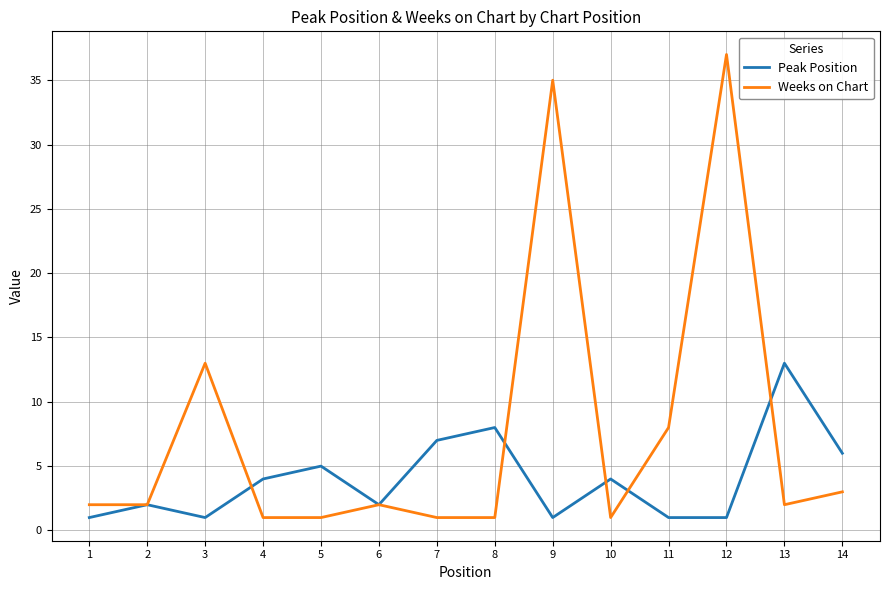

Reading left to right, transcribe all the data shown in this chart.

Peak Position: 1=1	2=2	3=1	4=4	5=5	6=2	7=7	8=8	9=1	10=4	11=1	12=1	13=13	14=6
Weeks on Chart: 1=2	2=2	3=13	4=1	5=1	6=2	7=1	8=1	9=35	10=1	11=8	12=37	13=2	14=3